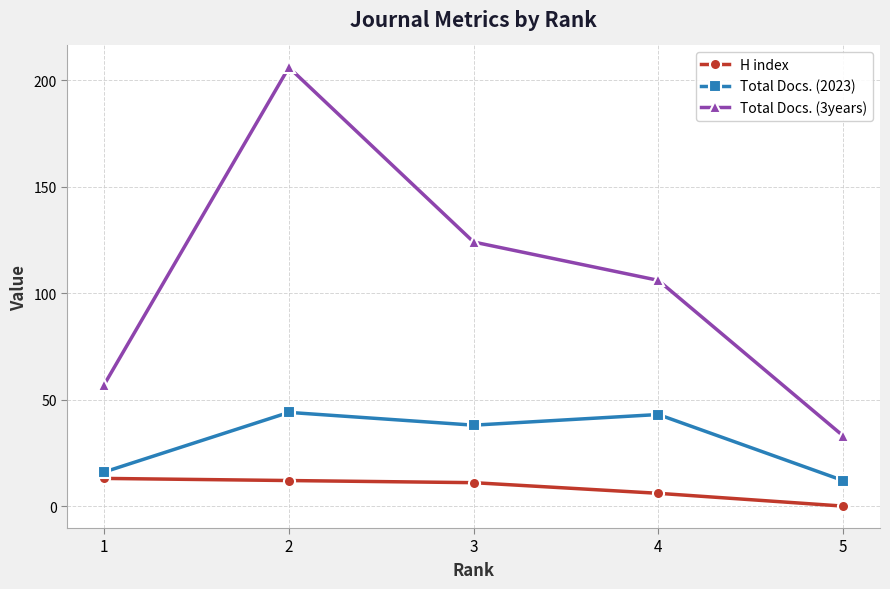

What are all the series names shown in the legend?

H index, Total Docs. (2023), Total Docs. (3years)